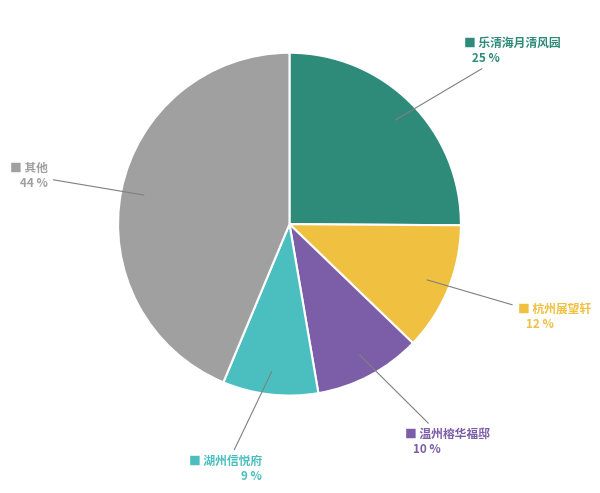

Is there a majority slice in this chart?

No